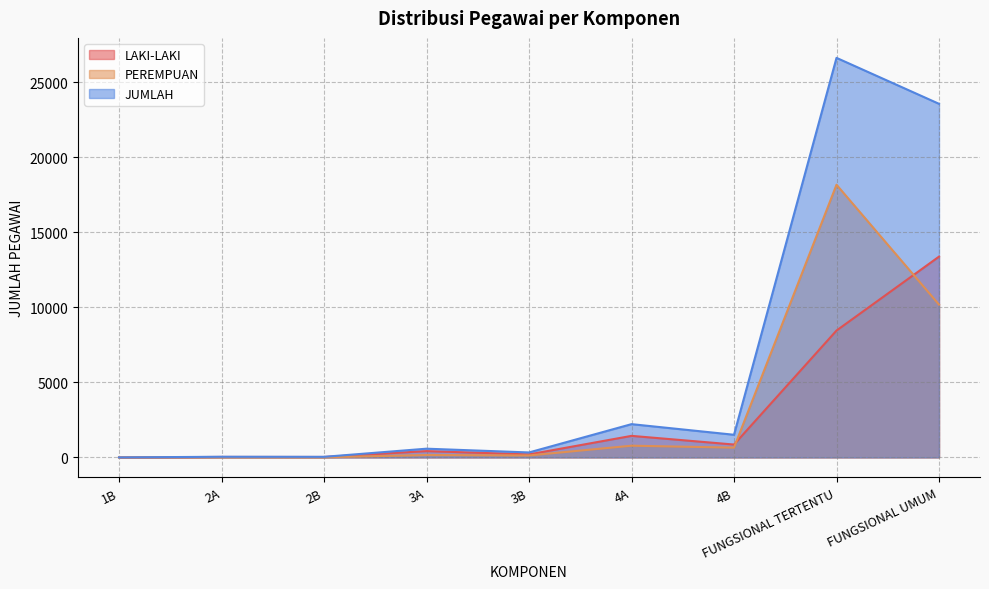

How many lines are shown in the chart?

3